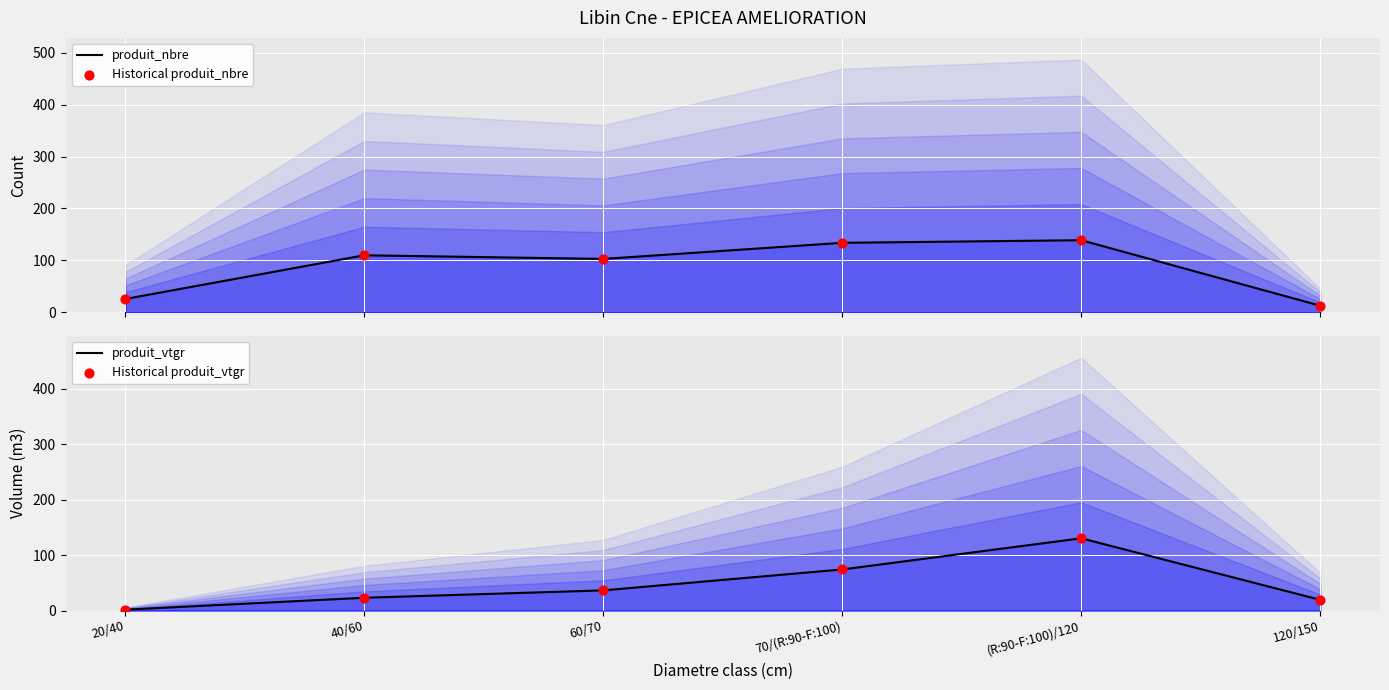

At how many categories does at least one series exceed 46?

4